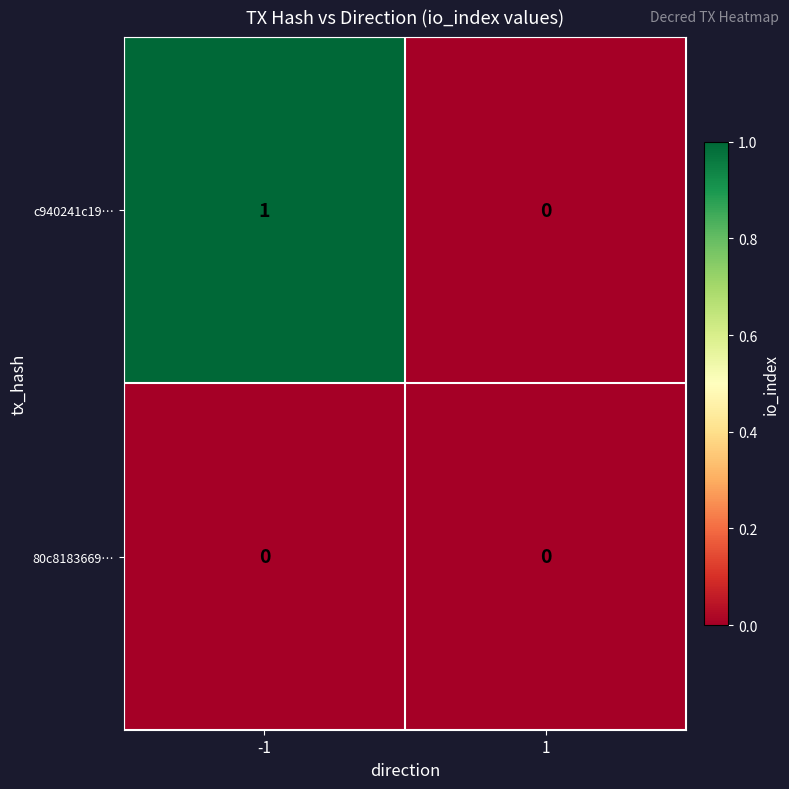

Which series has the largest total across all categories?

c940241c19…